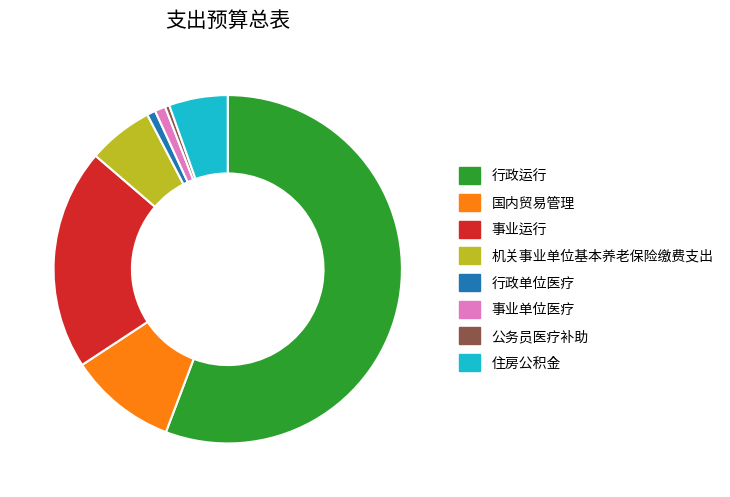

True or false: 机关事业单位基本养老保险缴费支出 accounts for 6% of the total.

True